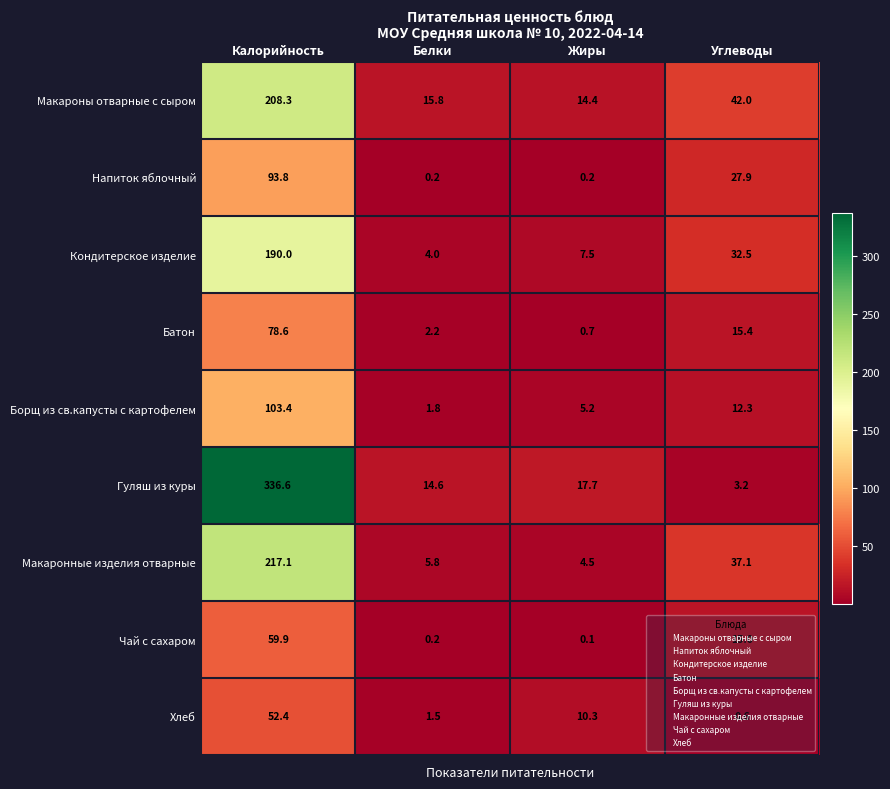

Is it true that Хлеб equals 2.5 at Белки?

False